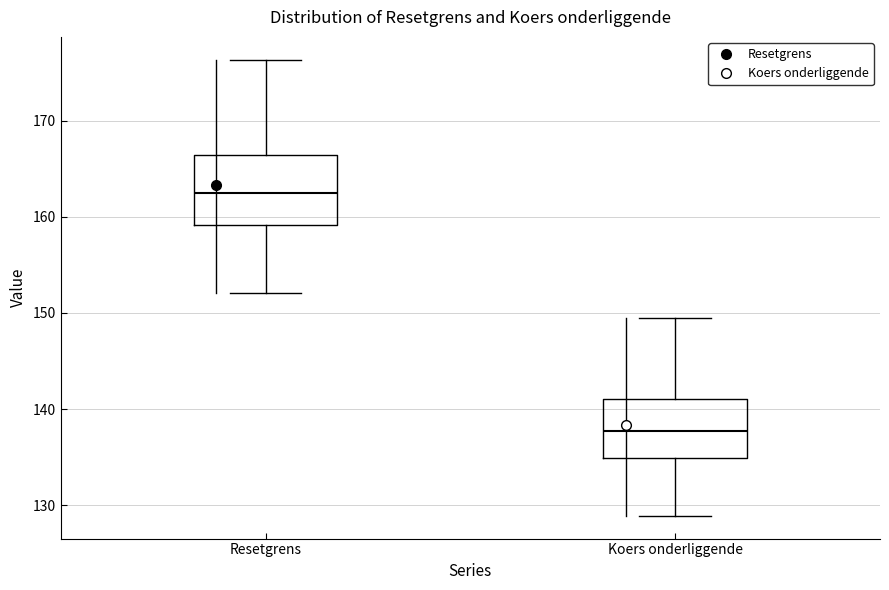

Reading left to right, transcribe this box plot: for each box, give where its median line is, the range the box spans, and where its two whiskers end, as read against the y-axis. The values are not printed on the chart, so give them approximately, as read against the axis.

Resetgrens: median 162, box 159 to 166, whiskers 152 to 176
Koers onderliggende: median 138, box 135 to 141, whiskers 129 to 149